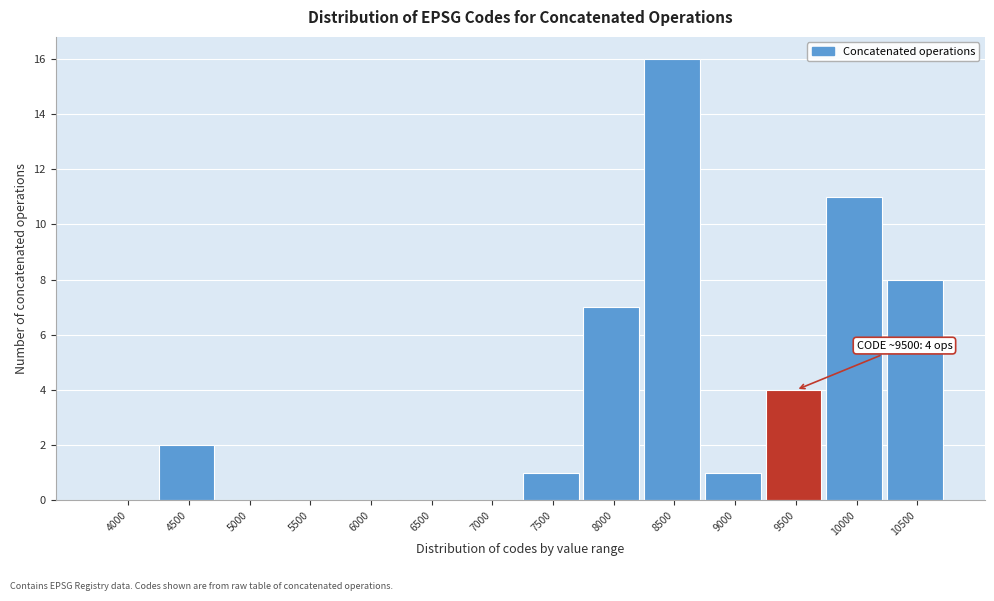

Reading left to right, transcribe all the data shown in this chart.

4000=0	4500=2	5000=0	5500=0	6000=0	6500=0	7000=0	7500=1	8000=7	8500=16	9000=1	9500=4	10000=11	10500=8